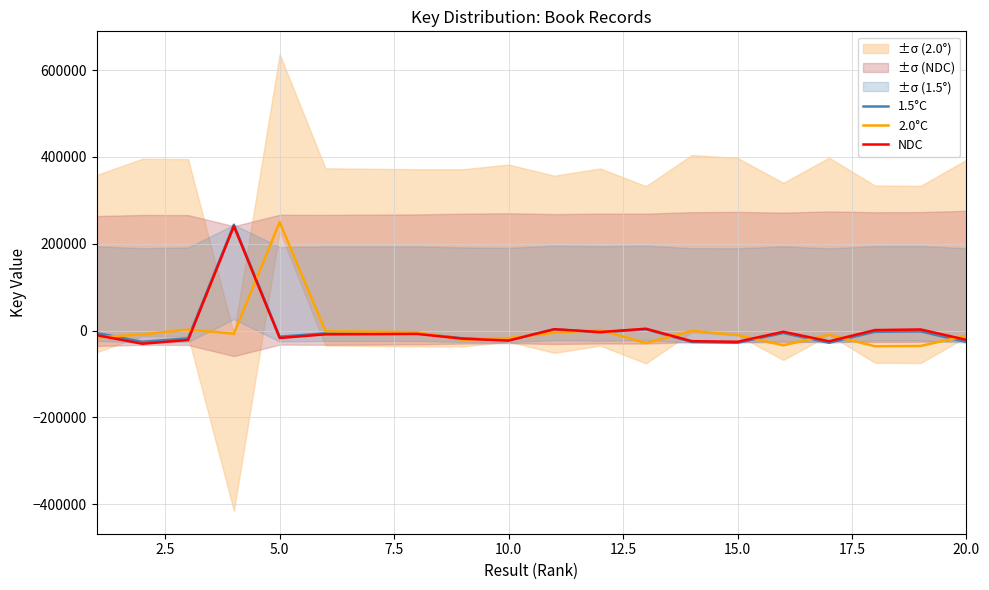

What is the lowest value of the NDC series?

-30510.8